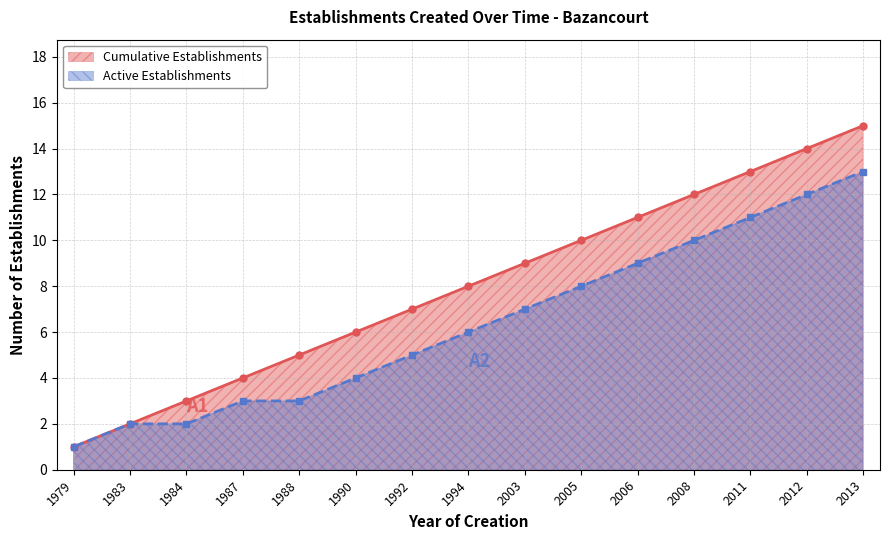

Rank the series by their maximum value, from highest to lowest.

Cumulative Establishments, Active Establishments